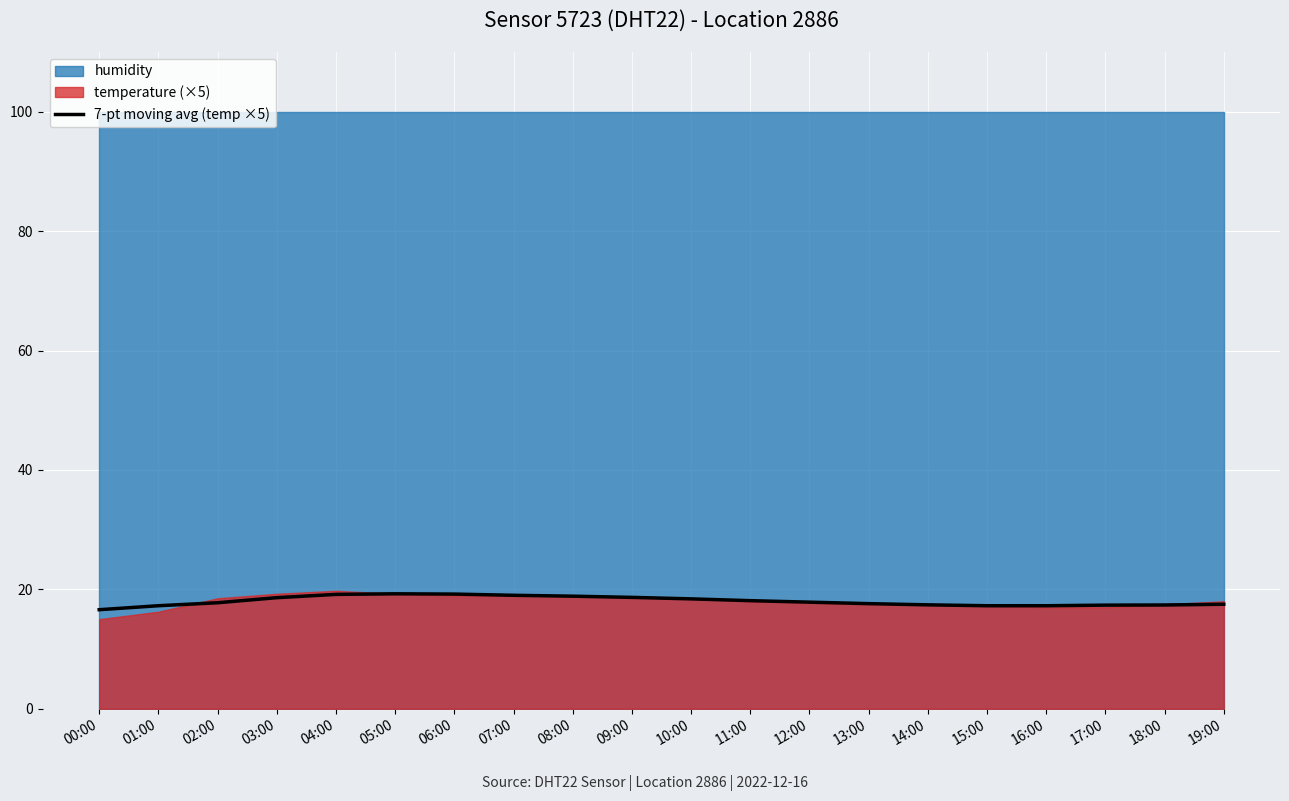

At which category does the chart reach its minimum across all series?

00:00